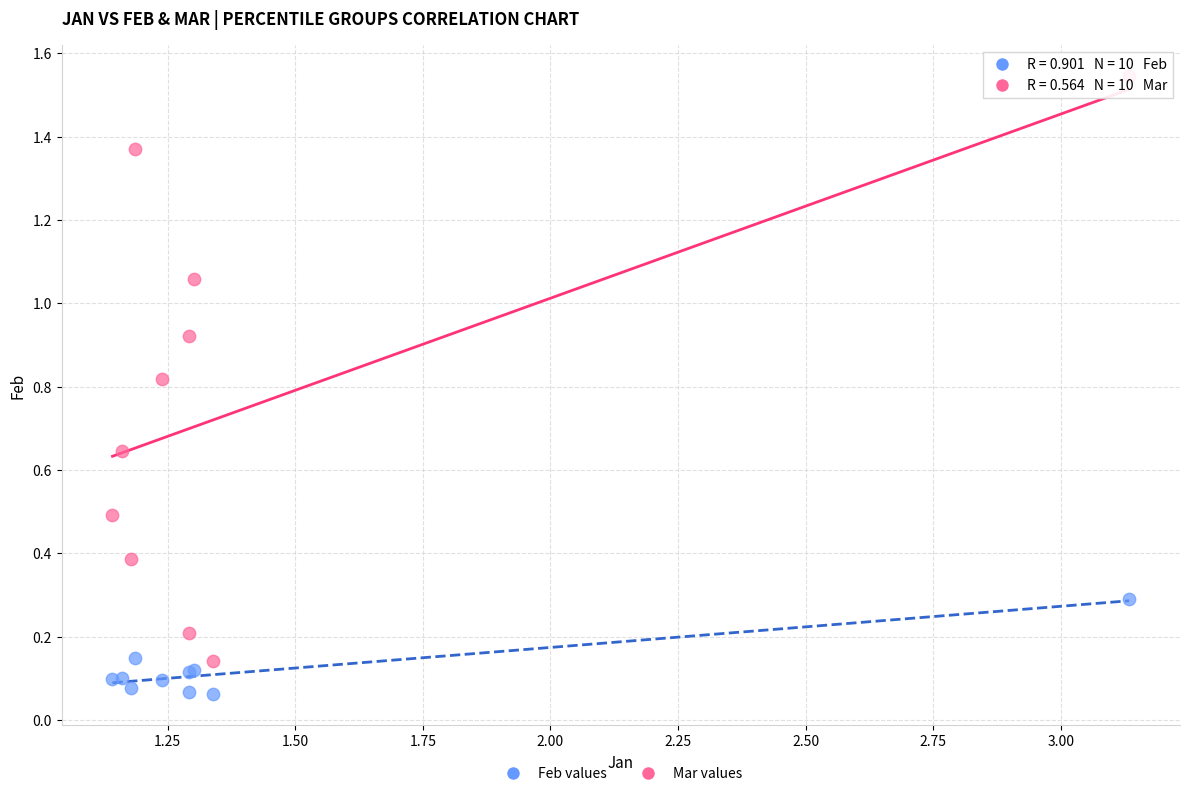

Which series has the widest spread of Y values?

Mar values